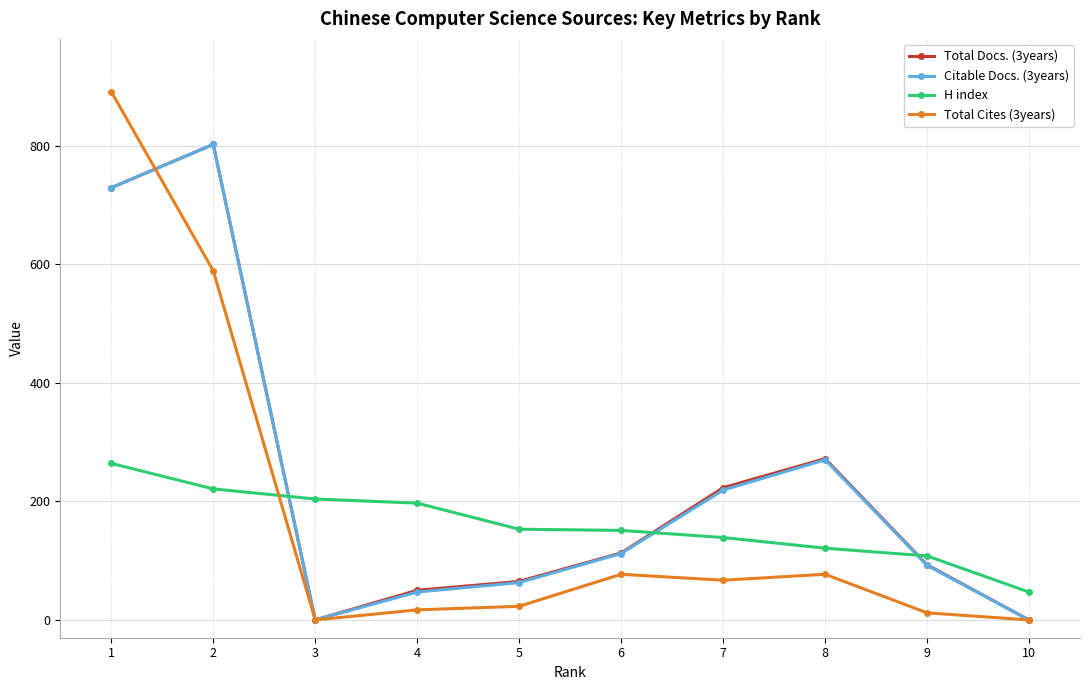

True or false: H index and Citable Docs. (3years) cross at least once.

True